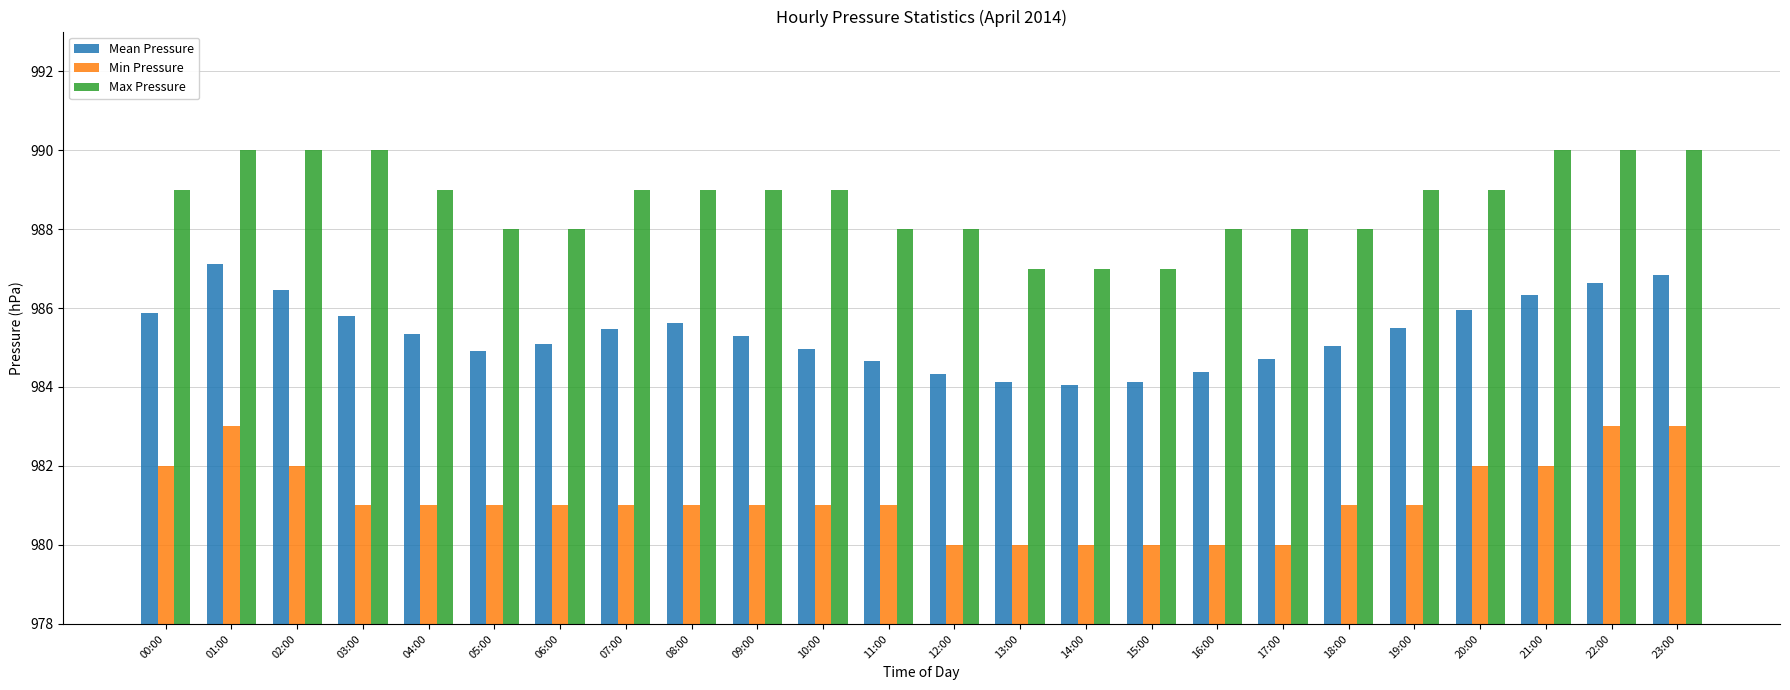

What is the total value across all series at 23:00?

2959.8